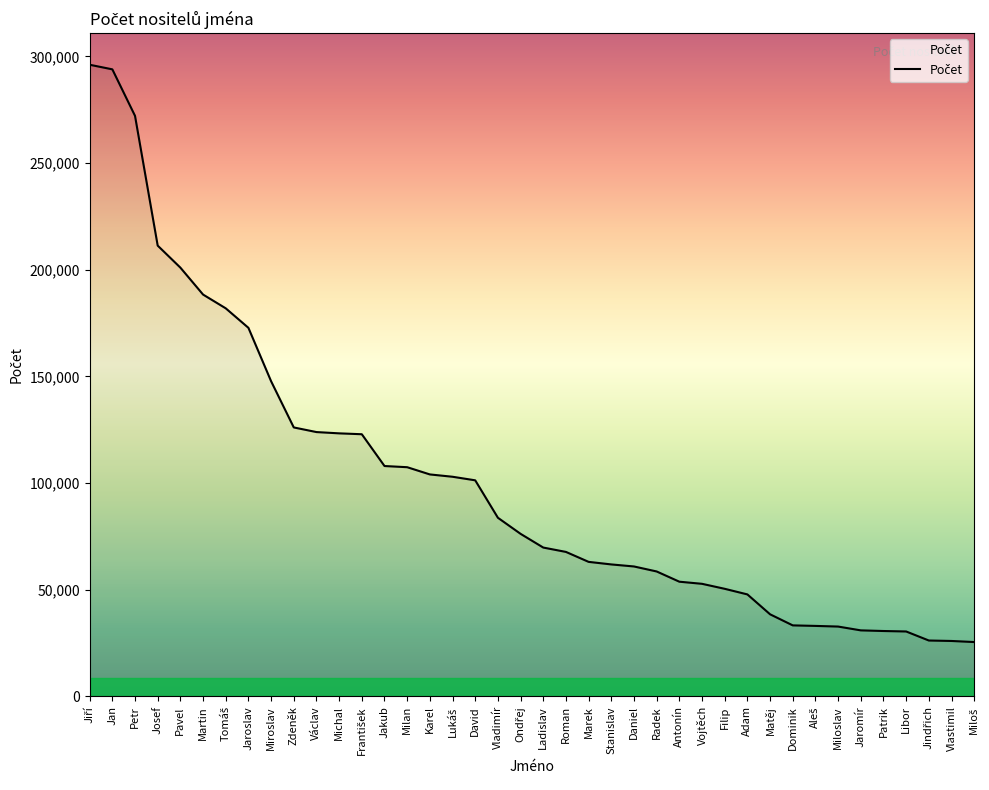

What is the change in value from Vojtěch to Vlastimil?

-26788